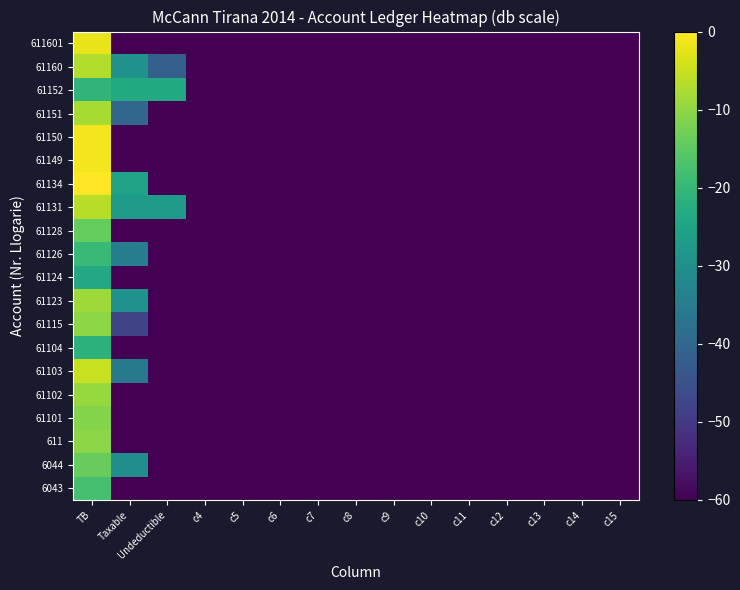

At c7, list the series in order from smallest to largest.

6043, 6044, 611, 61101, 61102, 61103, 61104, 61115, 61123, 61124, 61126, 61128, 61131, 61134, 61149, 61150, 61151, 61152, 61160, 611601